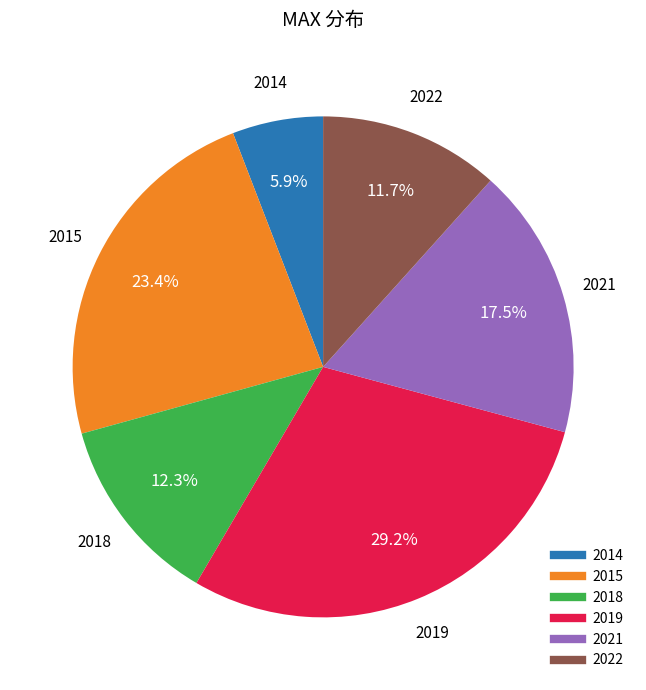

Is there a majority slice in this chart?

No